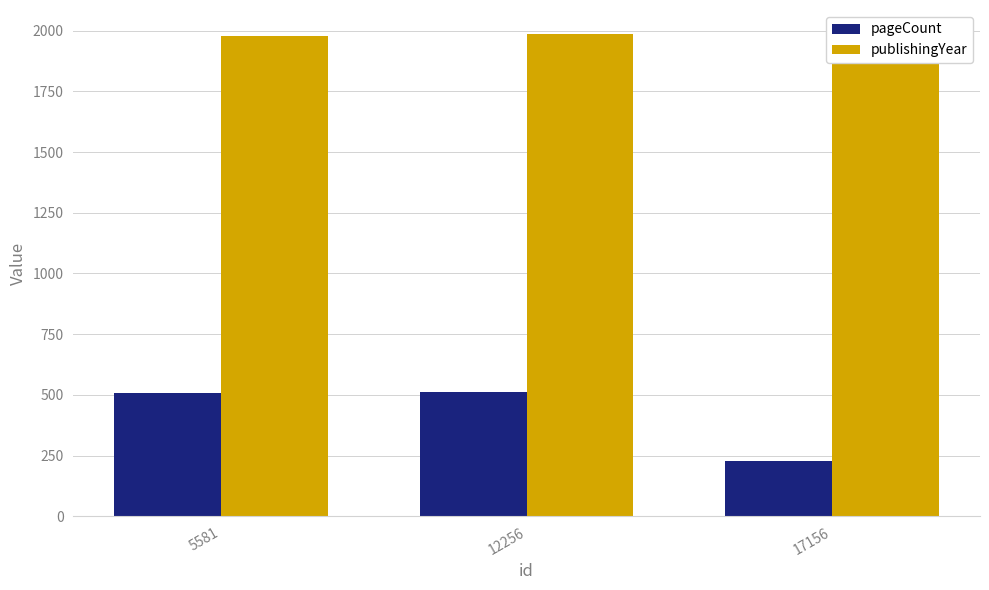

How many series are shown in this chart?

2